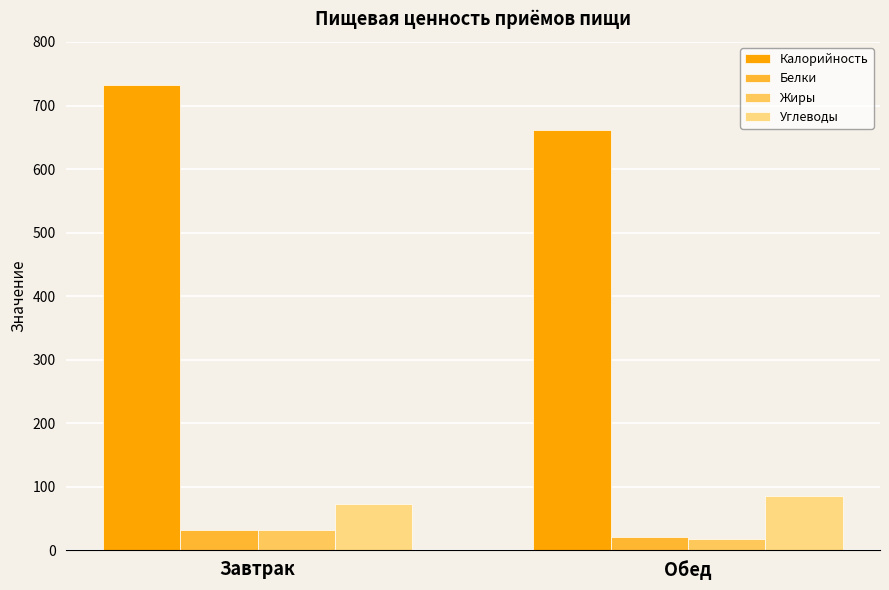

What is the sum of the Белки values at Завтрак and Обед?

53.3